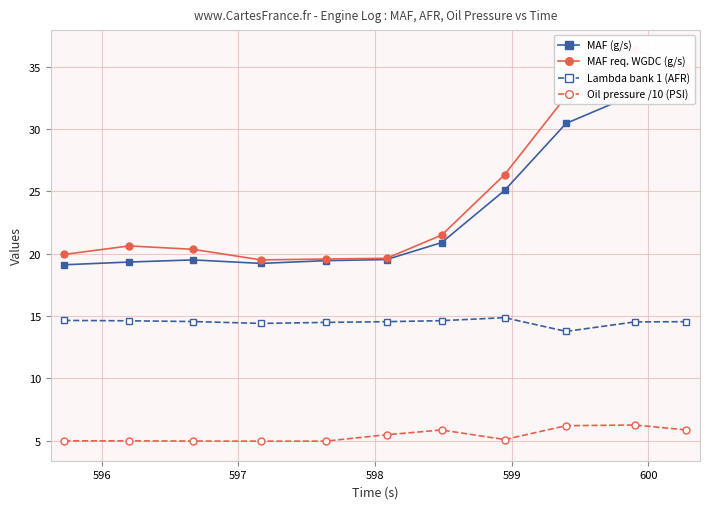

What is the lowest value of the Lambda bank 1 (AFR) series?

13.8